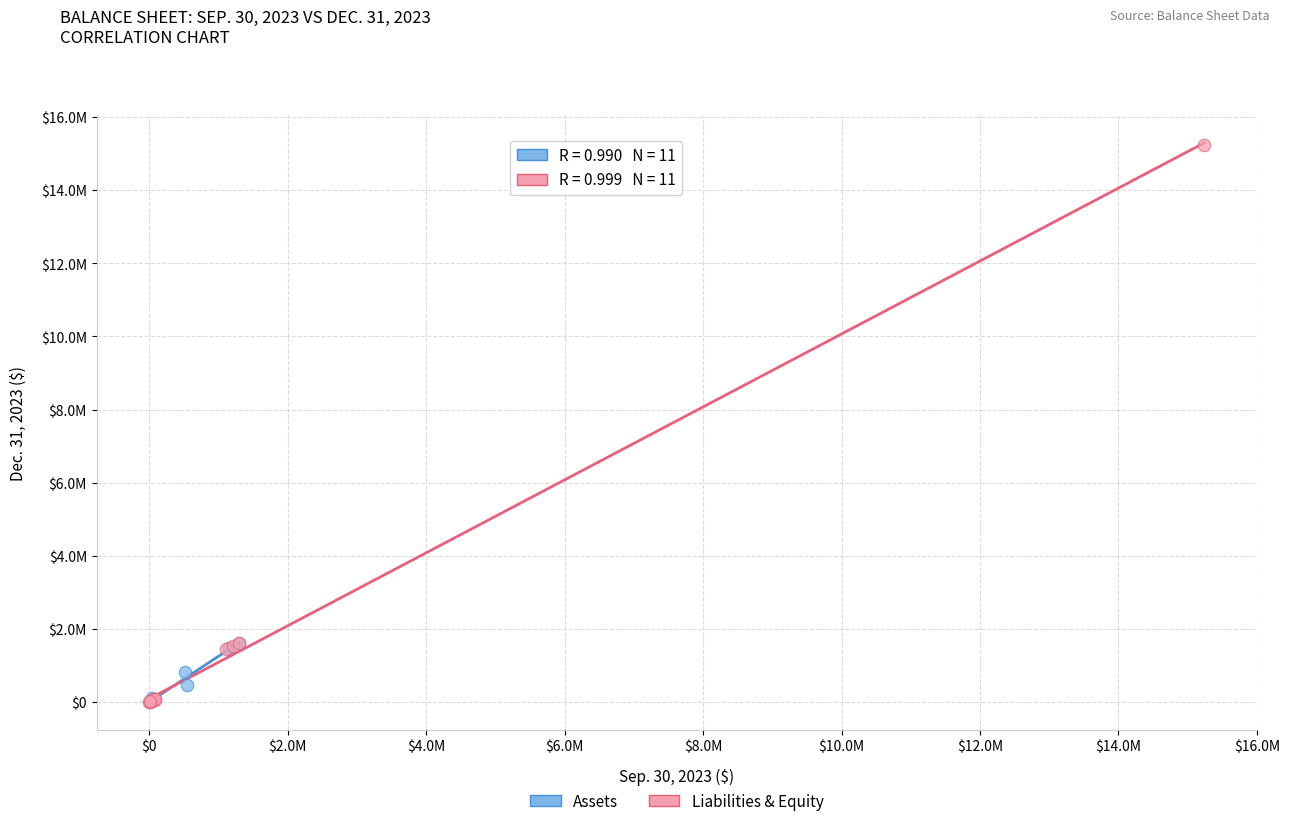

What are all the series names shown in the legend?

Assets, Liabilities & Equity